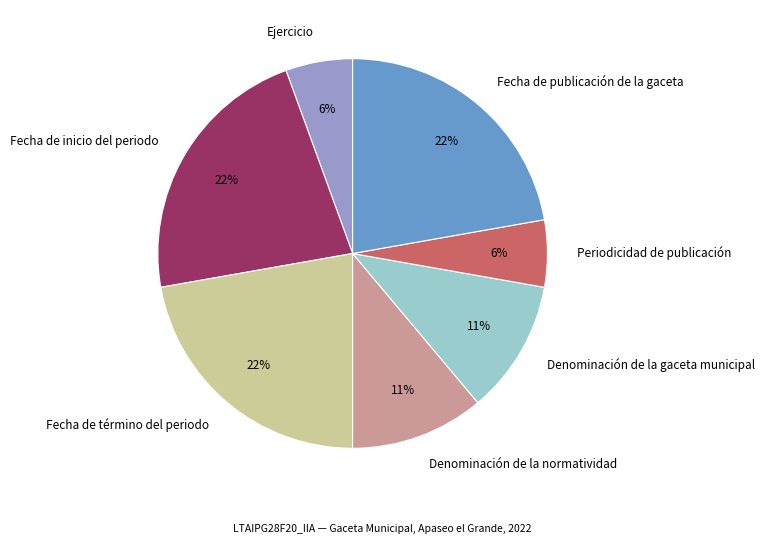

What percentage is the Fecha de término del periodo slice, to the nearest percent?

22%